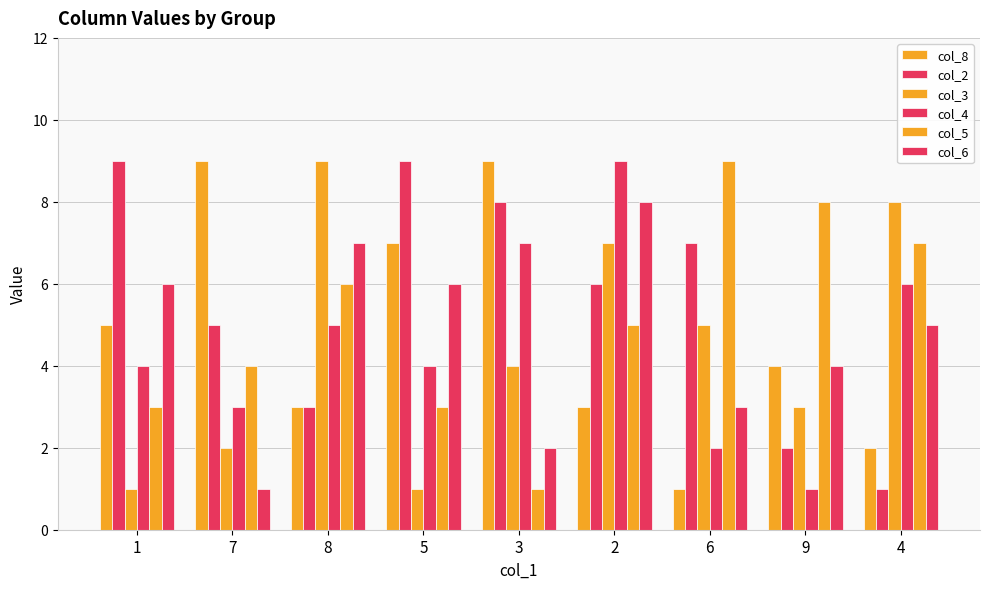

What is the sum of all col_5 values?

46